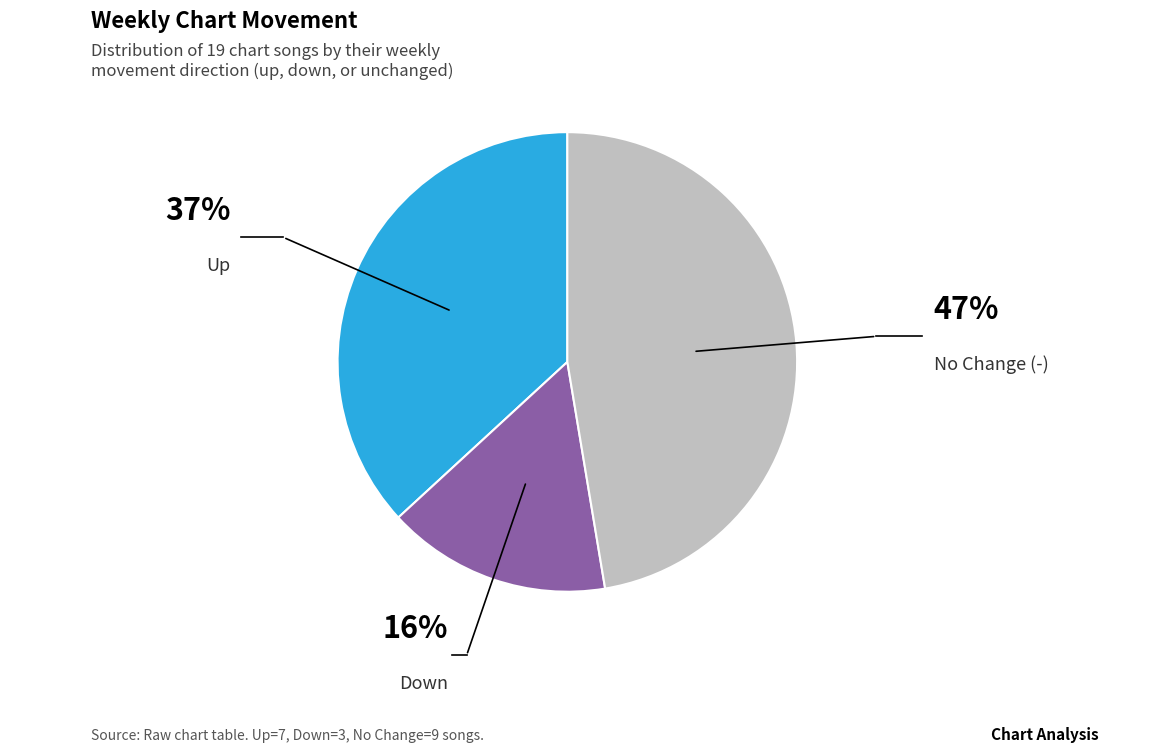

To the nearest percent, what is the average slice percentage?

33%